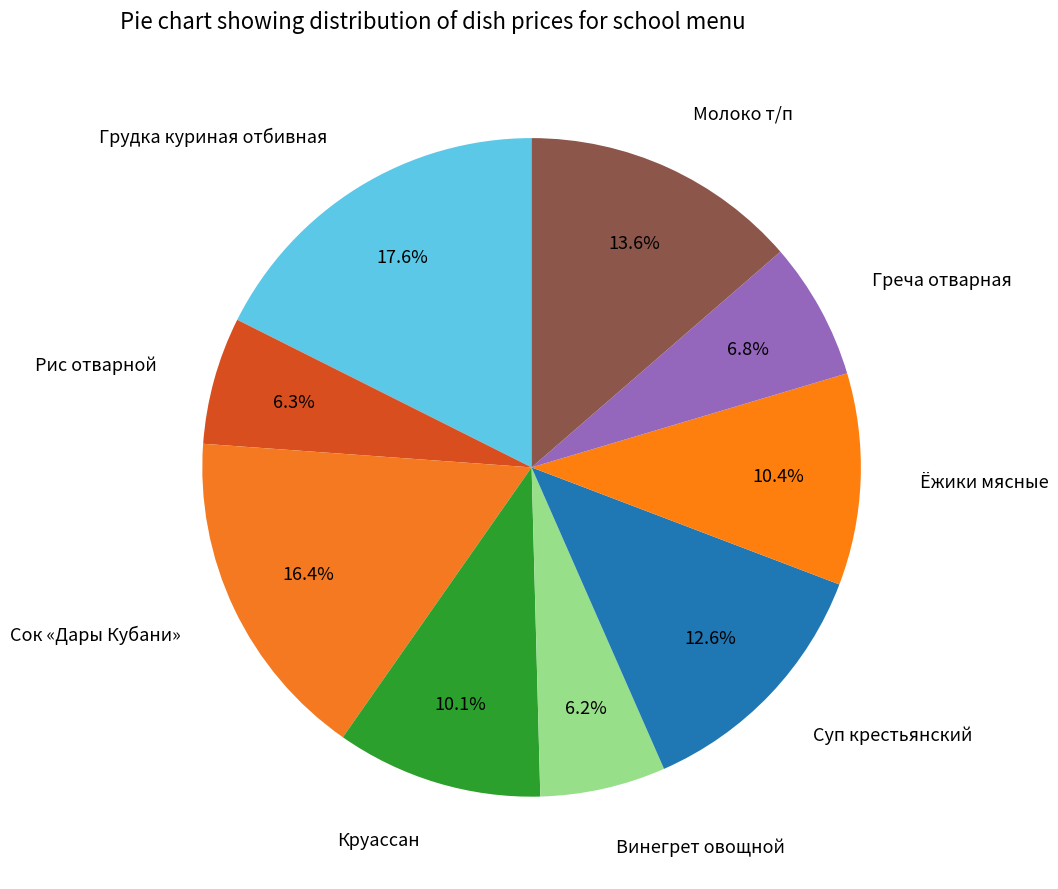

How much of the chart is everything except Винегрет овощной?

93.8%